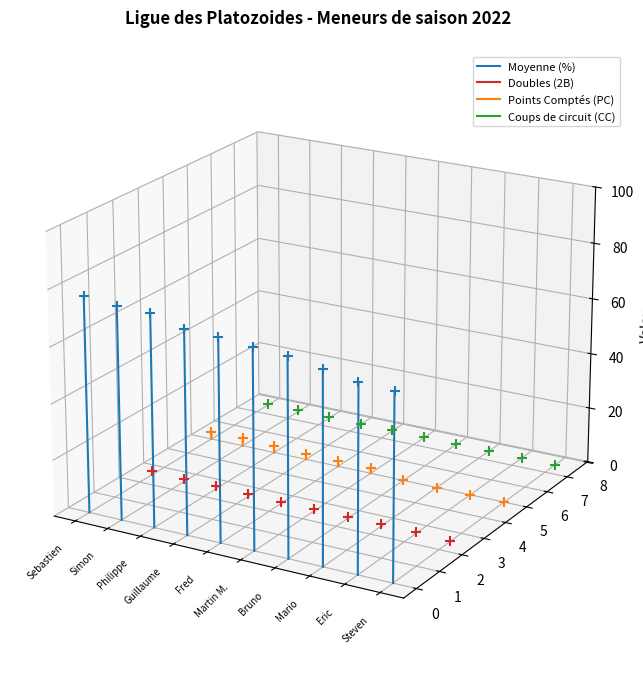

Which series reaches the maximum Y coordinate?

Moyenne (%)